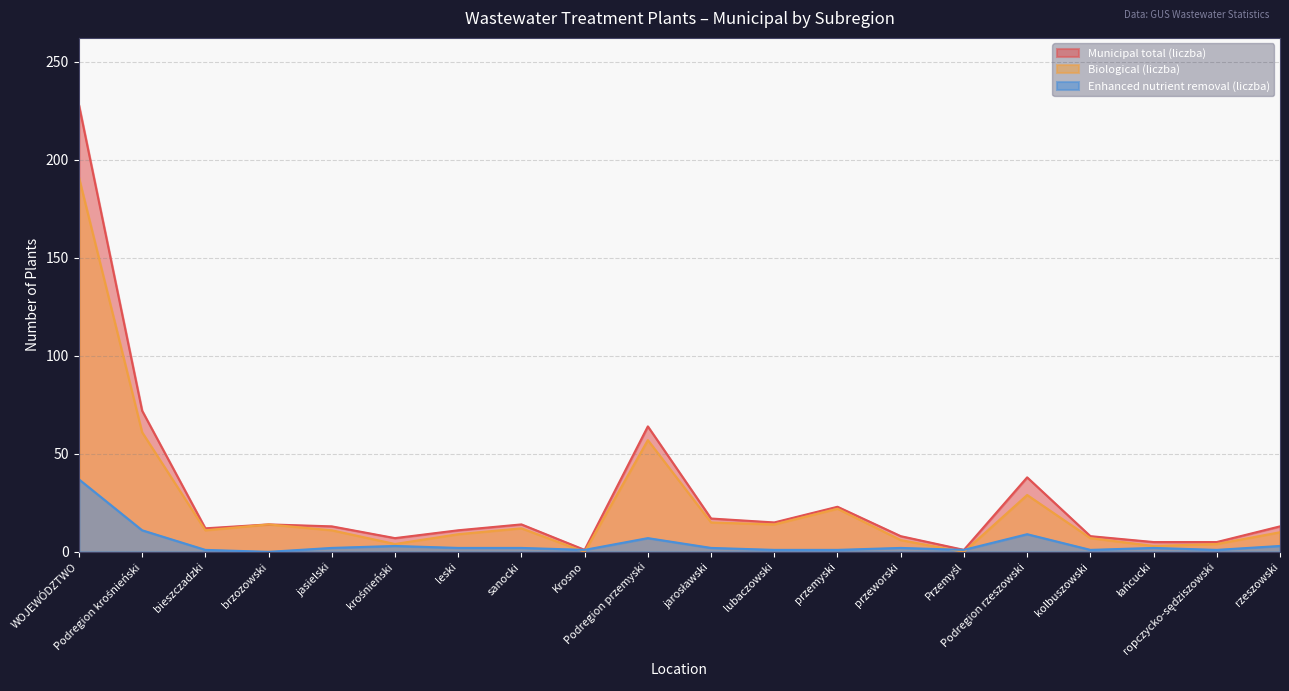

What is the average value of the Municipal total (liczba) series?

28